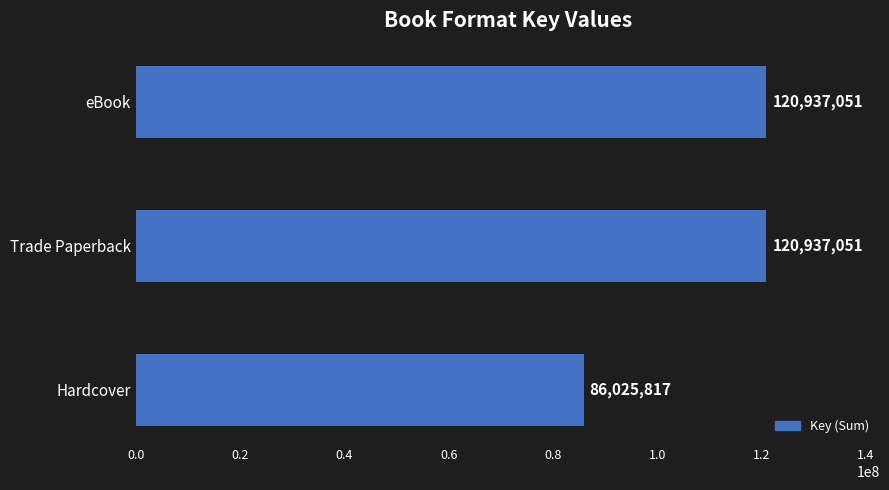

The chart shows a value of 120937051 at eBook. True or false?

True